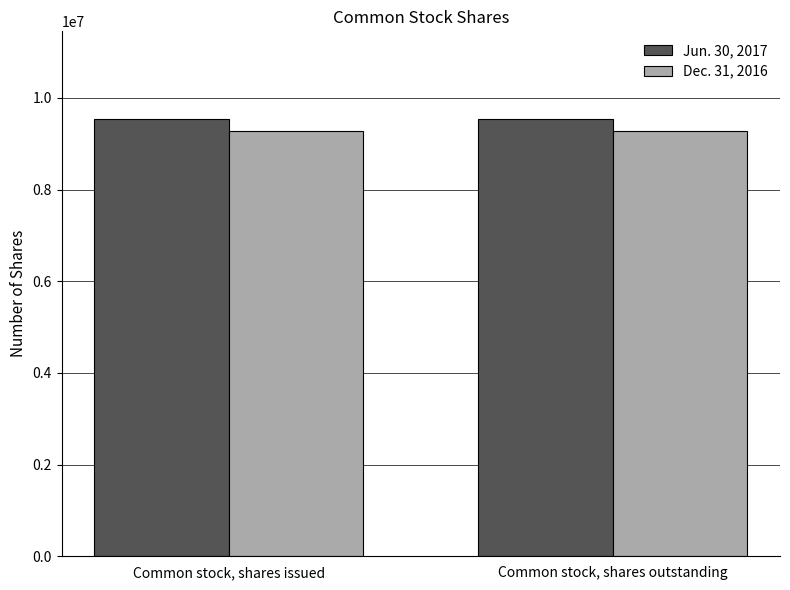

What is the average value of the Dec. 31, 2016 series?

9275062